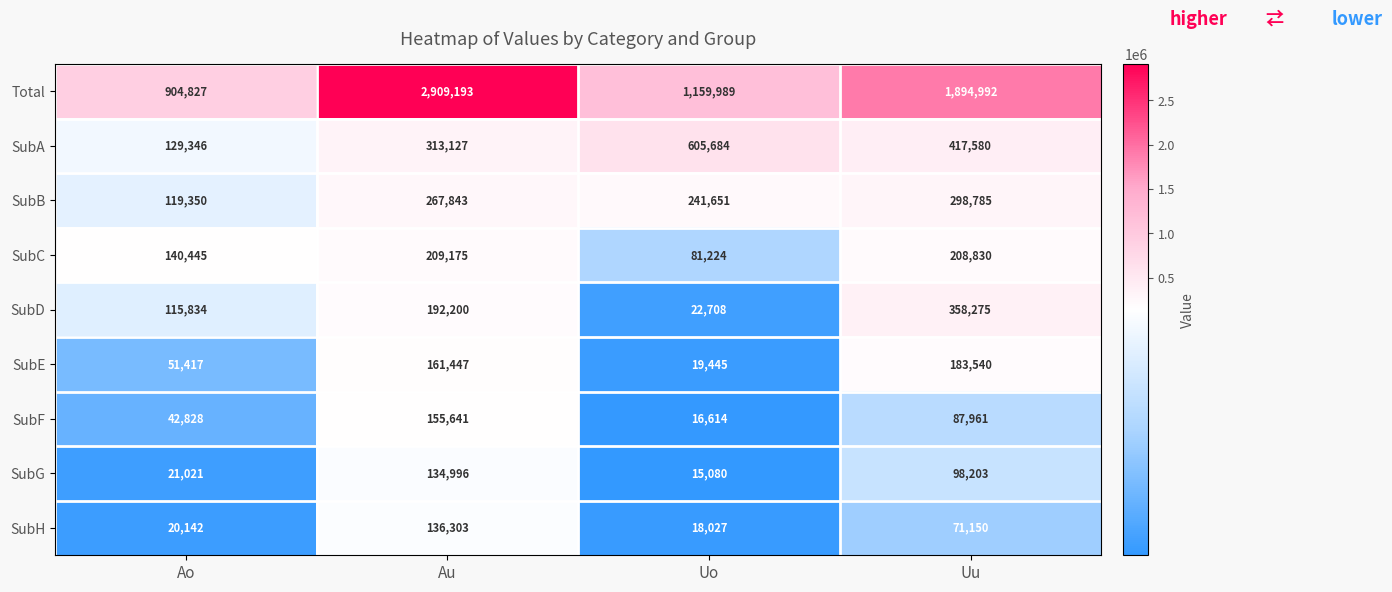

What is the spread (max minus min) of values at Ao?

884685